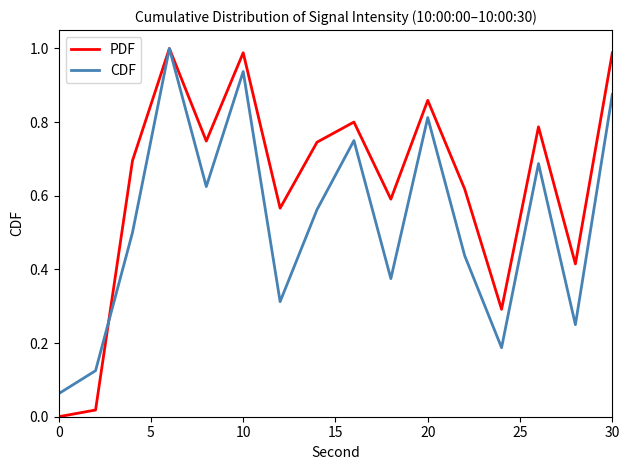

At how many categories does at least one series exceed 0?

16